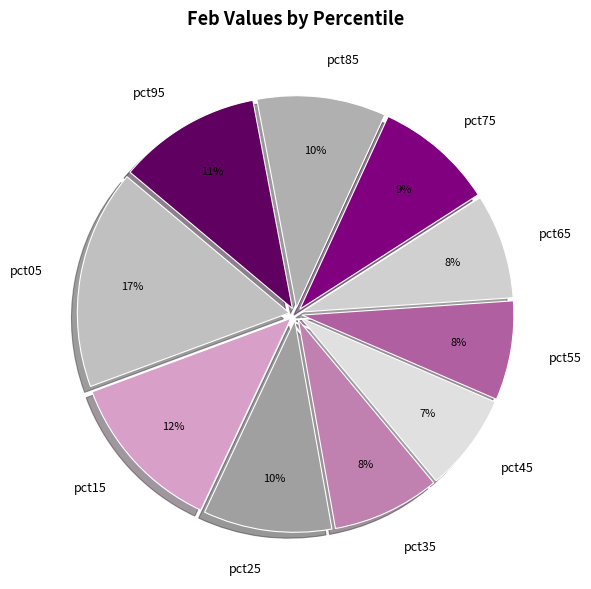

What is the ratio of the value at pct55 to the value at pct25?

0.8